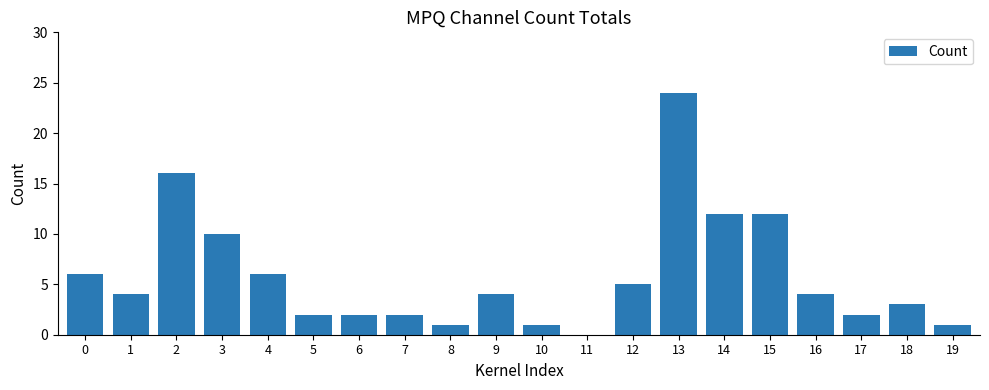

What is the change in value from 3 to 10?

-9